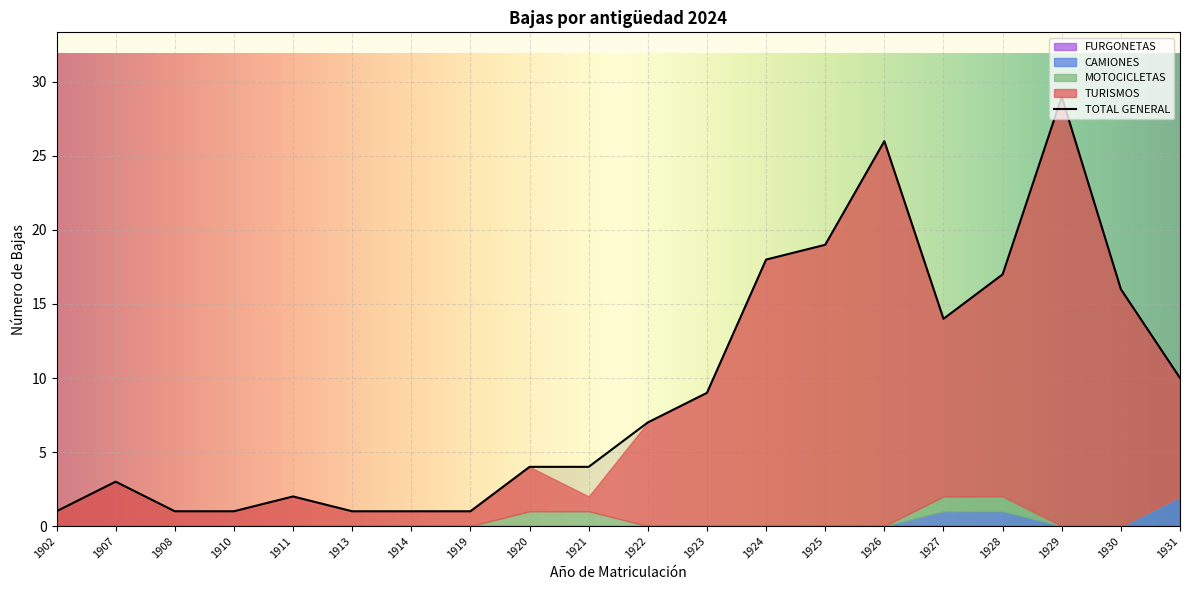

Where does the data first go above 7?

1923